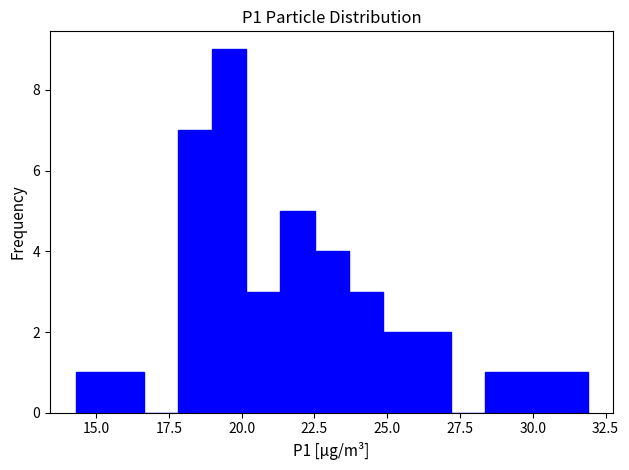

Around what value on the x-axis is the tallest bar? Give the approximate position of its centre, as read against the axis.

19.5